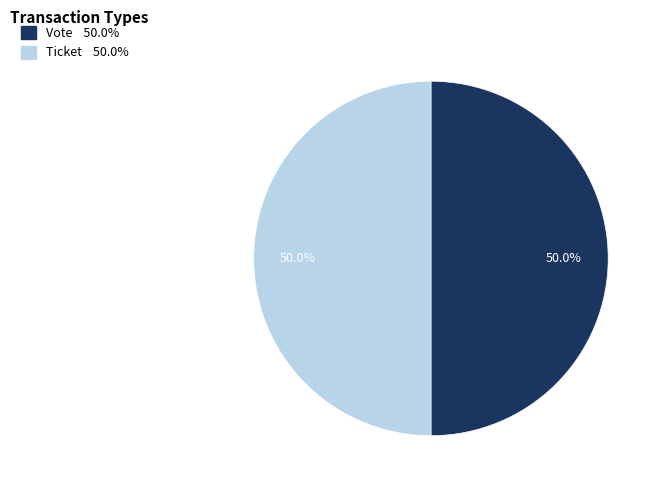

What percentage do Vote and Ticket together represent?

100.0%